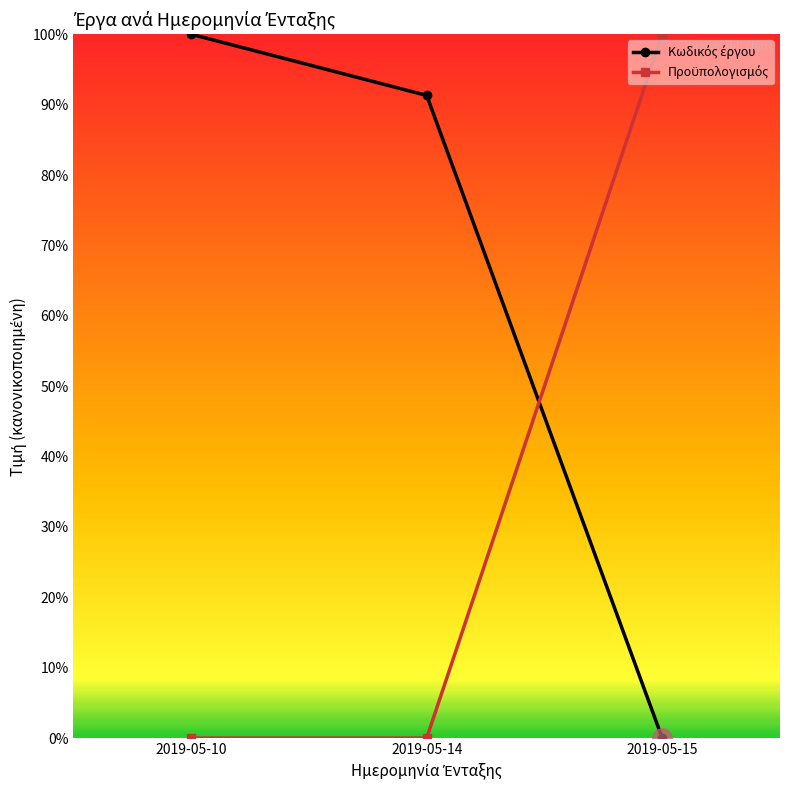

The value of Προϋπολογισμός at 2019-05-10 is 0.0. True or false?

True